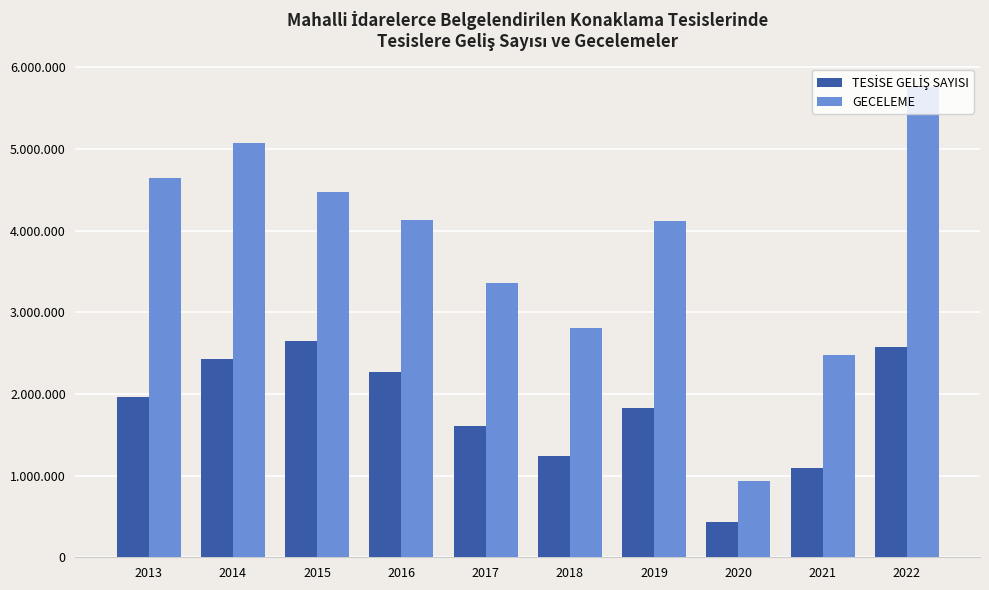

Reading left to right, extract all data points from this chart.

TESİSE GELİŞ SAYISI: 2013=1963150	2014=2431852	2015=2644017	2016=2269873	2017=1611959	2018=1240889	2019=1826154	2020=430328	2021=1098456	2022=2574819
GECELEME: 2013=4645250	2014=5068227	2015=4474218	2016=4125711	2017=3355819	2018=2810808	2019=4117532	2020=939652	2021=2471826	2022=5758959